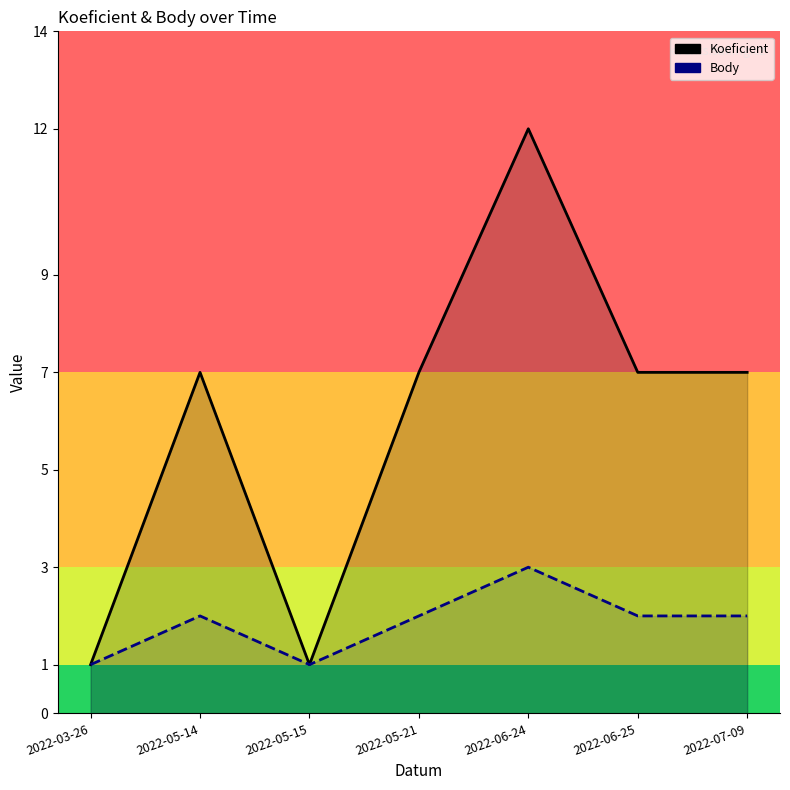

True or false: Koeficient and Body cross at least once.

False